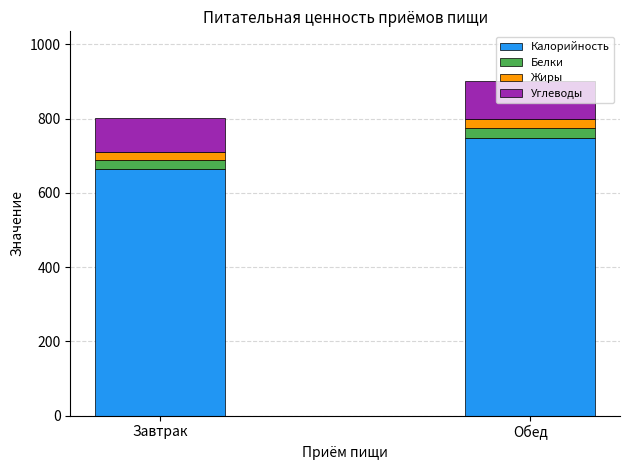

What is the maximum value for Калорийность?

747.3